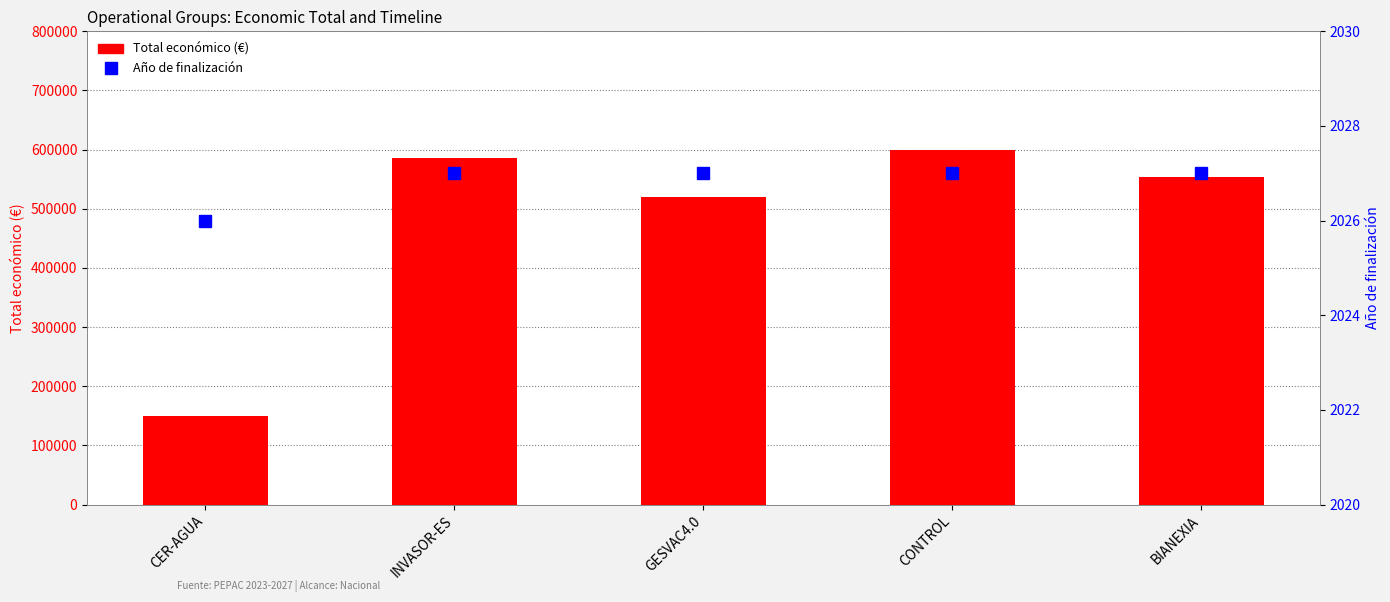

Which has a higher value, CONTROL or GESVAC4.0?

CONTROL